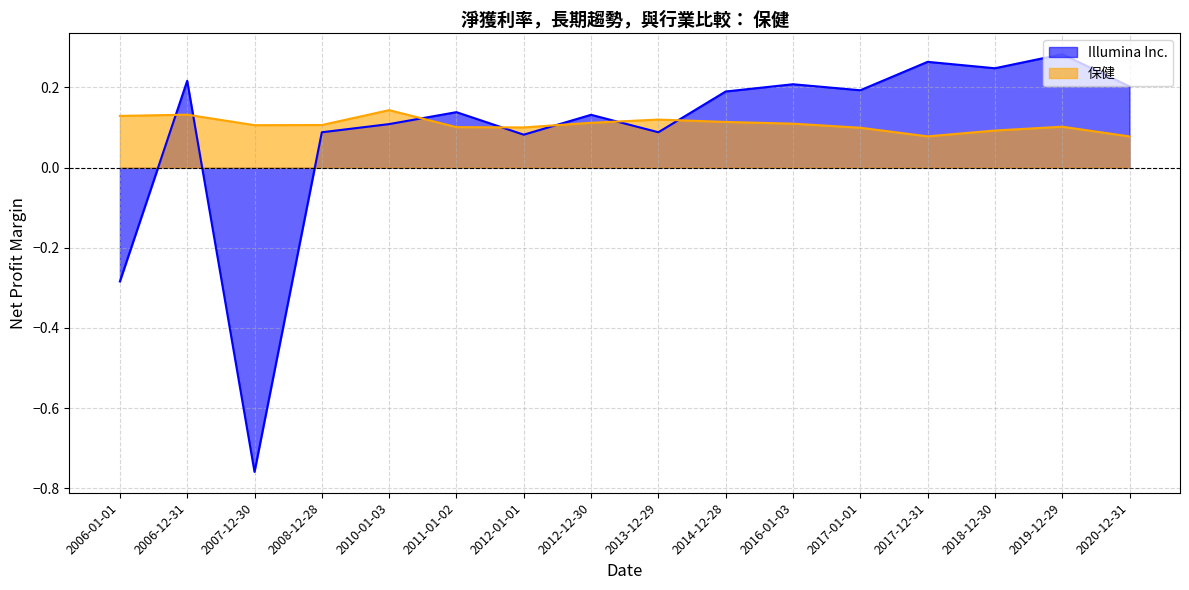

Reading left to right, list all the values displayed in this chart.

Illumina Inc.: -0.3	0.2	-0.8	0.1	0.1	0.1	0.1	0.1	0.1	0.2	0.2	0.2	0.3	0.2	0.3	0.2
保健: 0.1	0.1	0.1	0.1	0.1	0.1	0.1	0.1	0.1	0.1	0.1	0.1	0.1	0.1	0.1	0.1